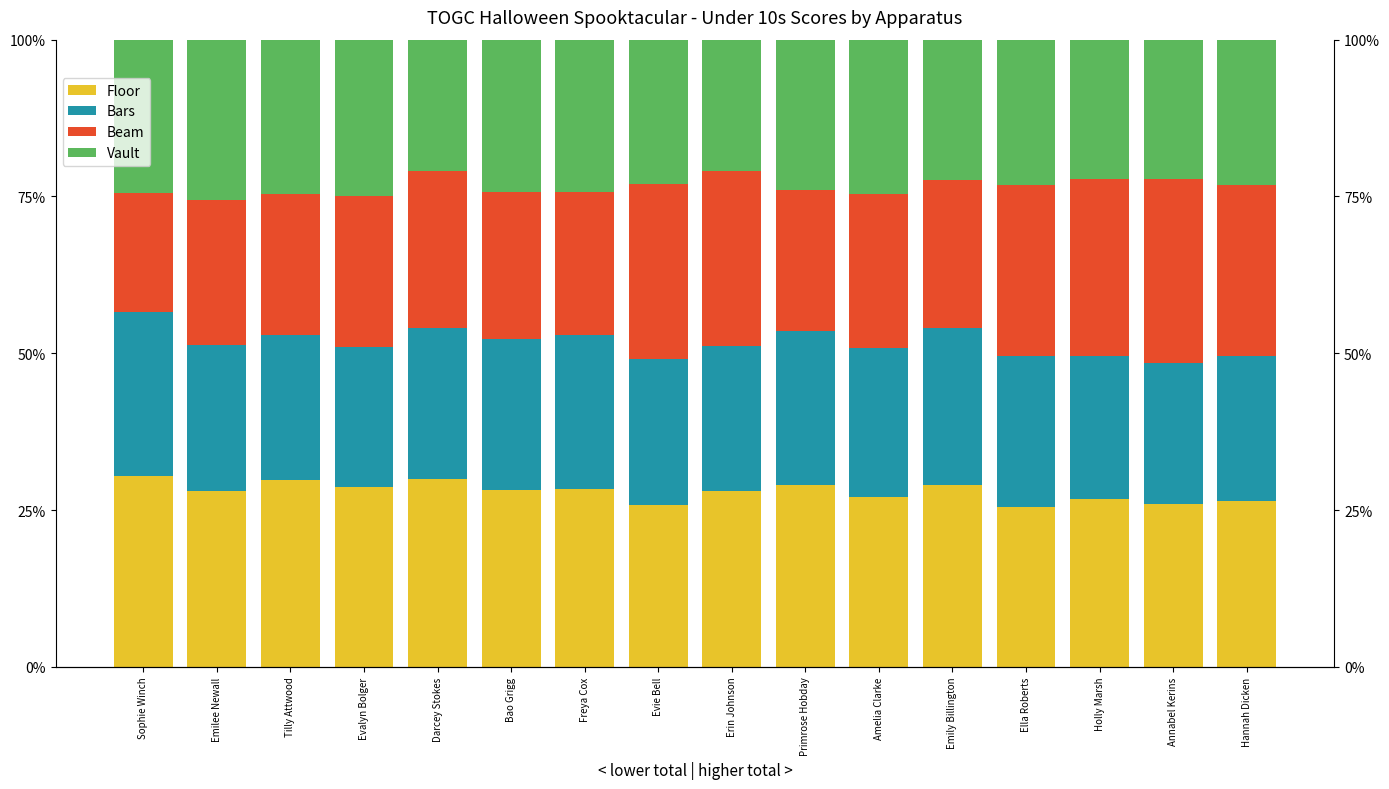

Reading left to right, extract all data points from this chart.

Floor: 30.4	28.1	29.9	28.7	29.9	28.1	28.4	25.8	28.1	29.0	27.0	29.0	25.4	26.7	26.0	26.4
Bars: 26.2	23.1	23.0	22.3	24.1	24.2	24.5	23.3	23.0	24.5	23.8	25.1	24.2	22.9	22.4	23.1
Beam: 19.0	23.1	22.5	23.9	24.9	23.4	22.7	27.9	27.8	22.5	24.6	23.6	27.1	28.2	29.4	27.4
Vault: 24.4	25.6	24.7	25.0	21.0	24.2	24.3	23.0	21.0	24.0	24.6	22.4	23.2	22.2	22.2	23.1